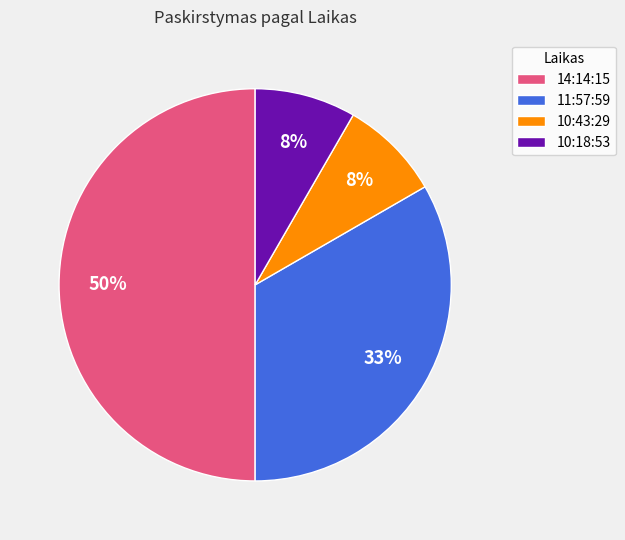

Is it true that 14:14:15 is 44% of the pie?

False